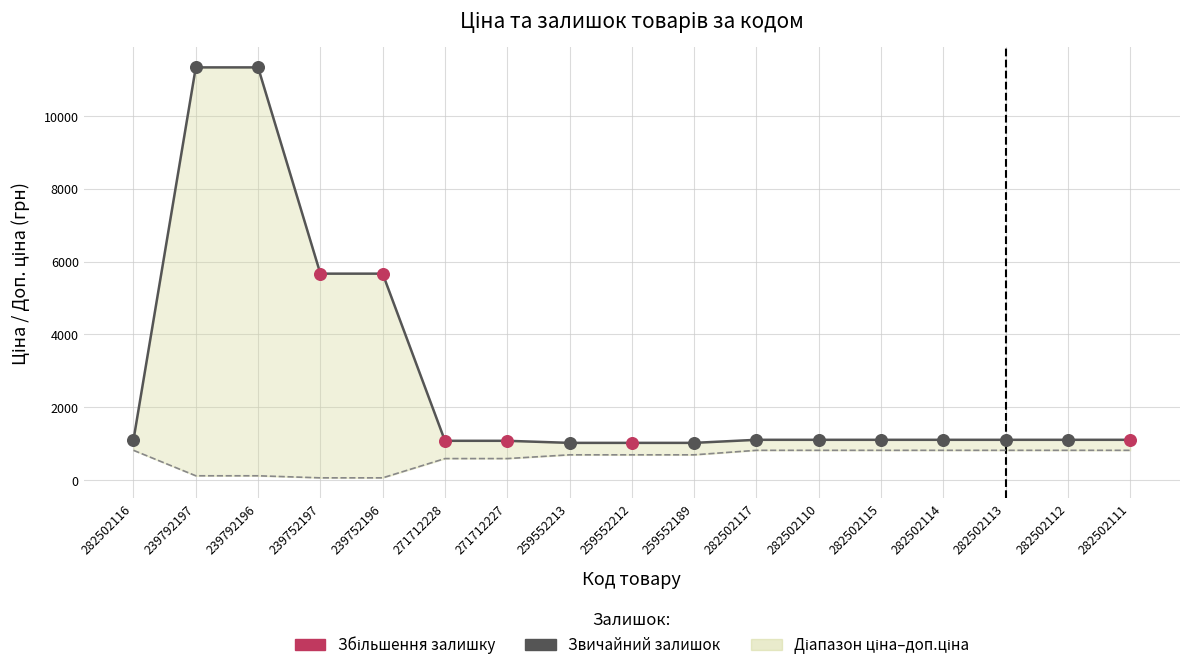

What is the total value across all series at 282502116?

1914.8